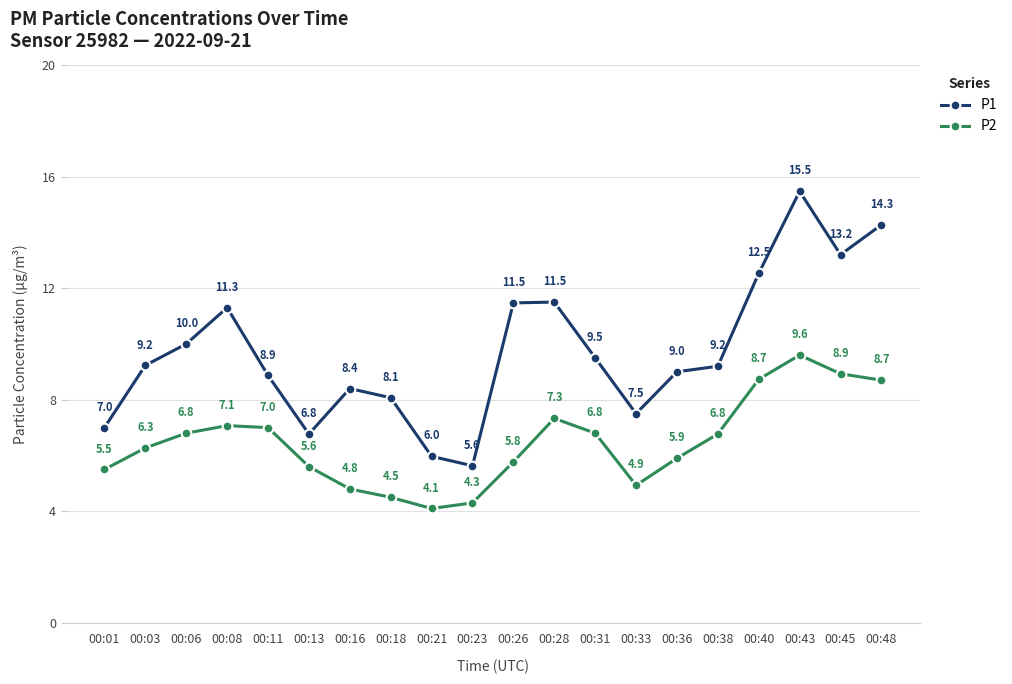

What is the difference between the highest and lowest values at 00:21?

1.9